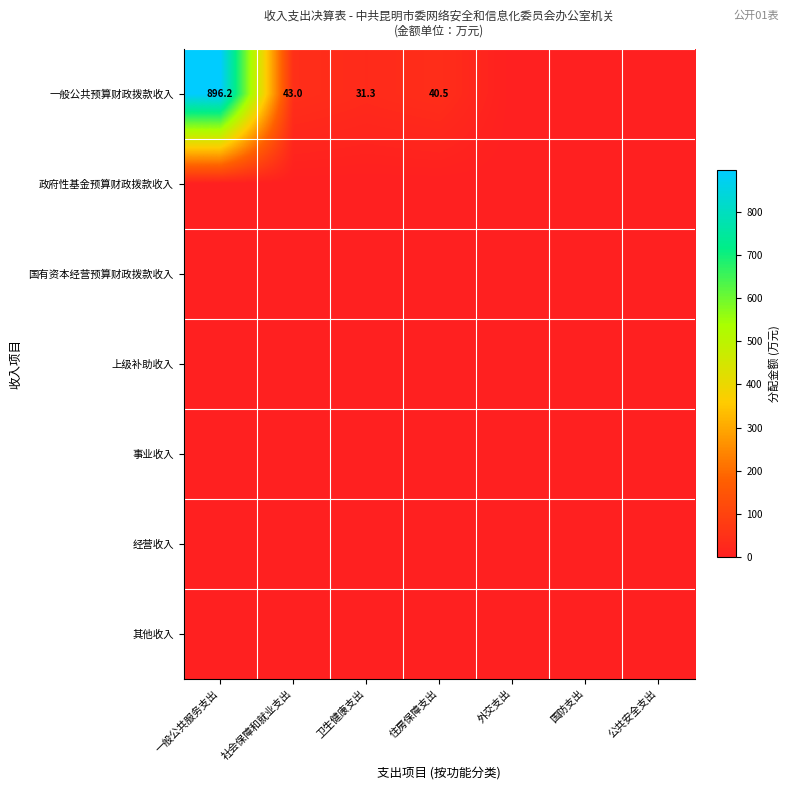

The value of 事业收入 at 公共安全支出 is 0.0. True or false?

True